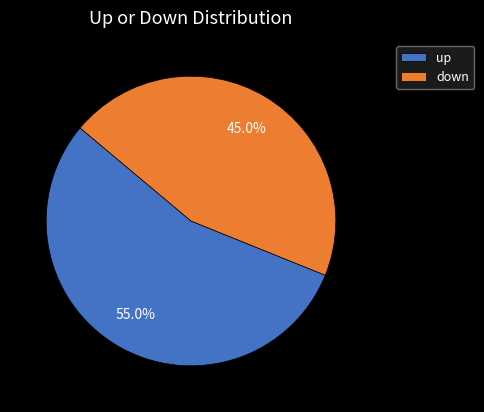

What is the ratio of the value at up to the value at down?

1.2